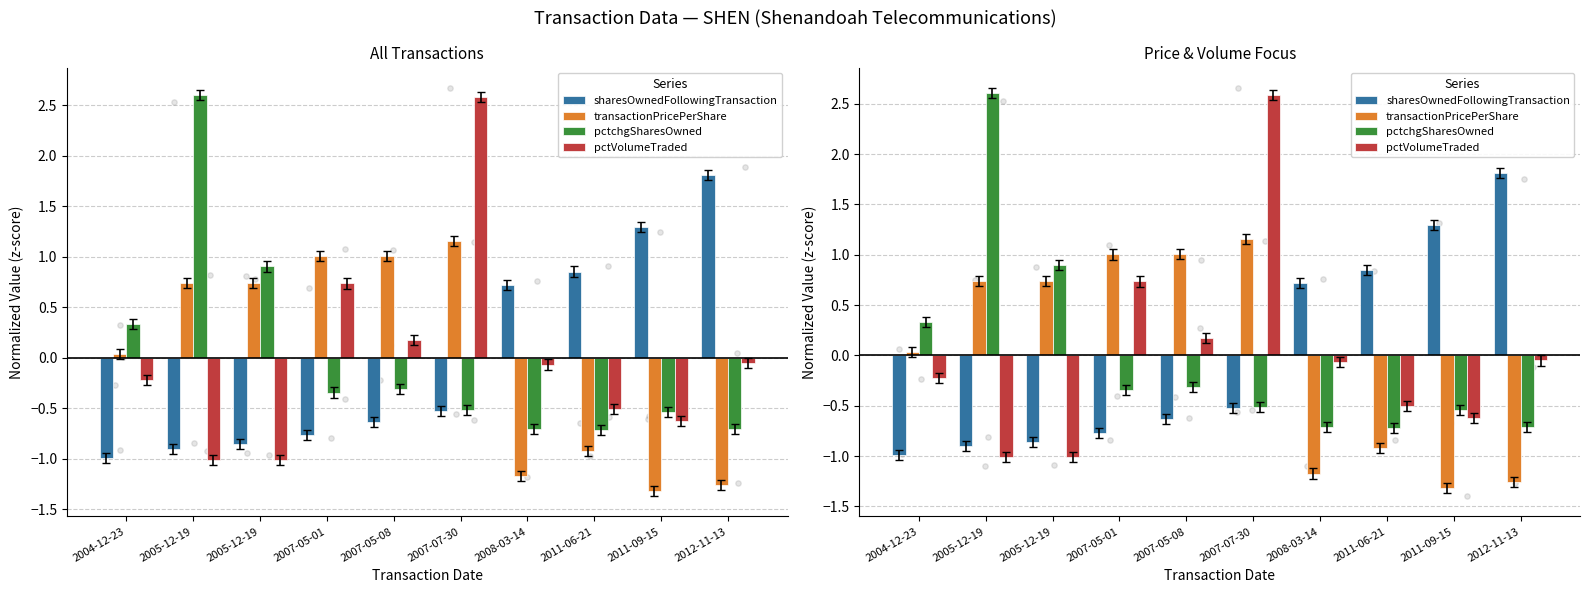

Is the value of transactionPricePerShare at 2007-07-30 greater than the value of sharesOwnedFollowingTransaction at 2008-03-14?

Yes